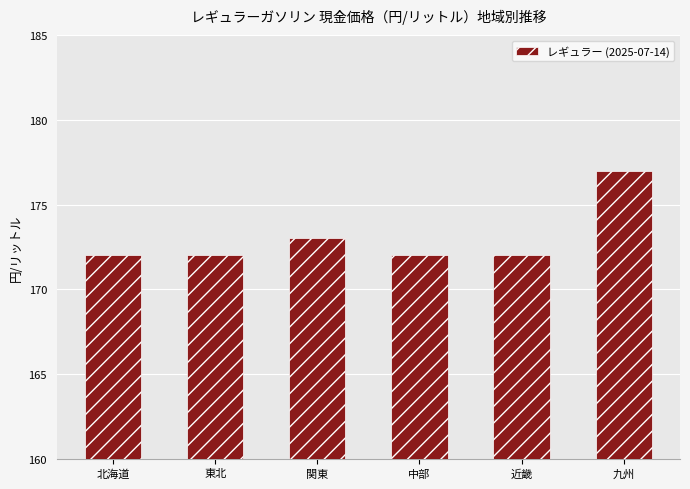

What is the difference between the maximum and minimum values?

5